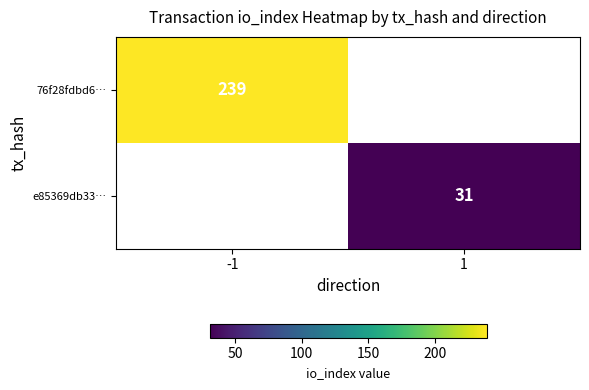

Which category has the lowest value across all series?

1